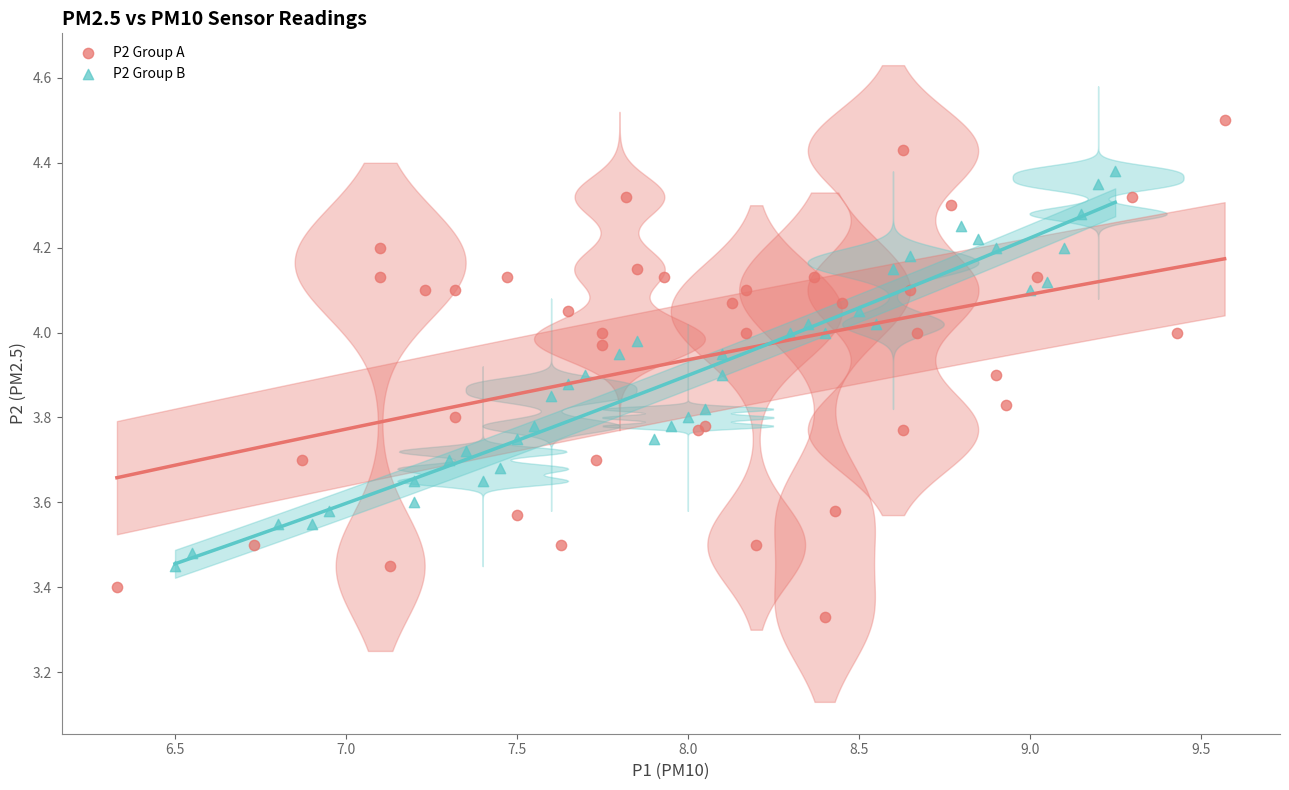

Which series contains the lowest Y value?

P2 Group A